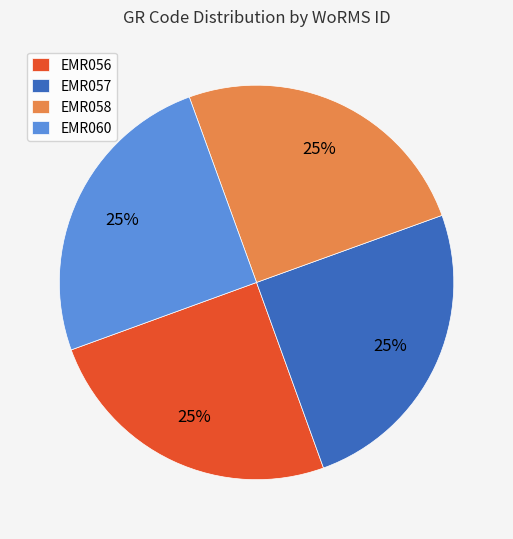

Approximately how many times larger is the value at EMR057 compared to EMR060?

1.0